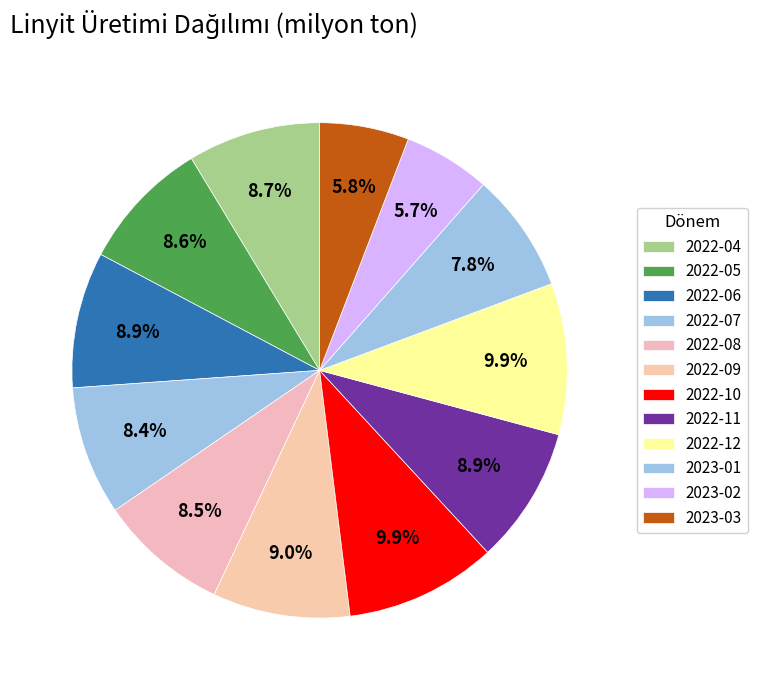

Which slice is the smallest?

2023-02